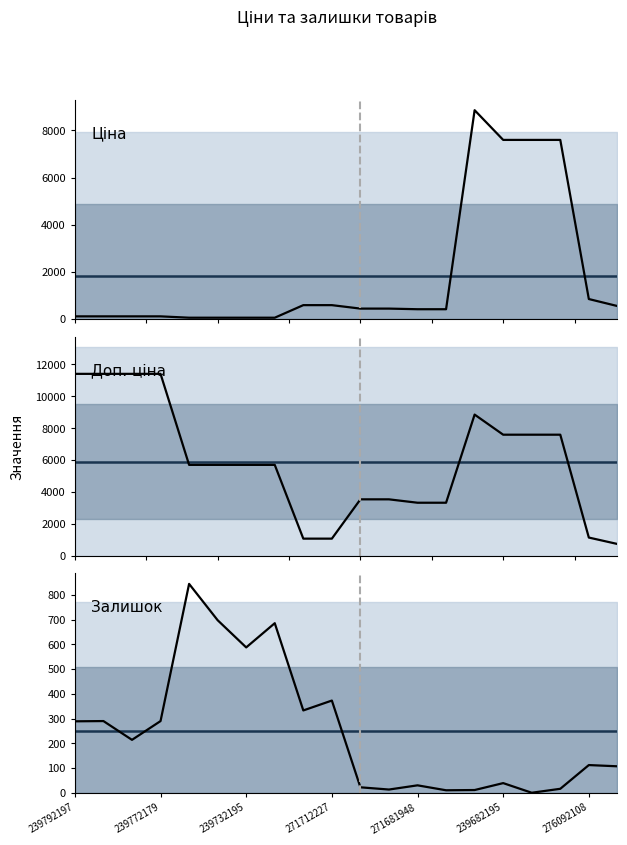

How many interior local peaks does the Залишок series have?

7